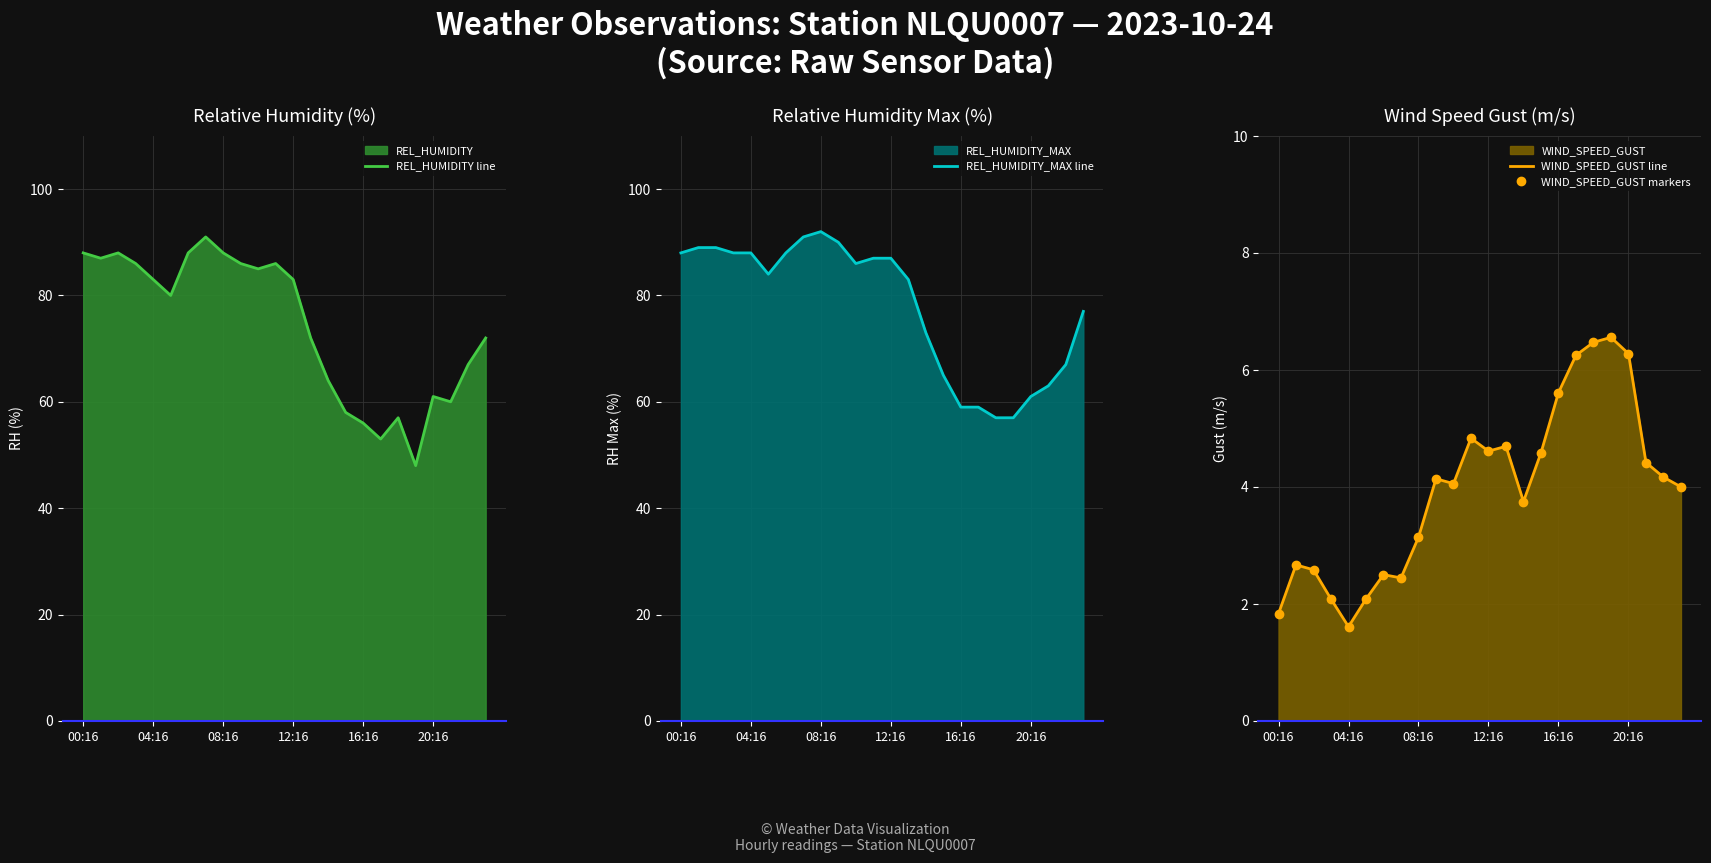

What is the difference between the maximum and minimum values in the WIND_SPEED_GUST line series?

4.9